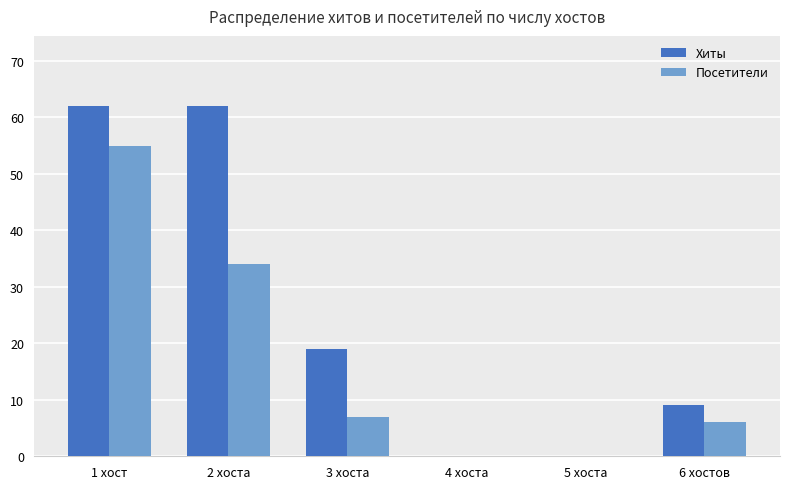

Where is Посетители nearest to the value 27?

2 хоста